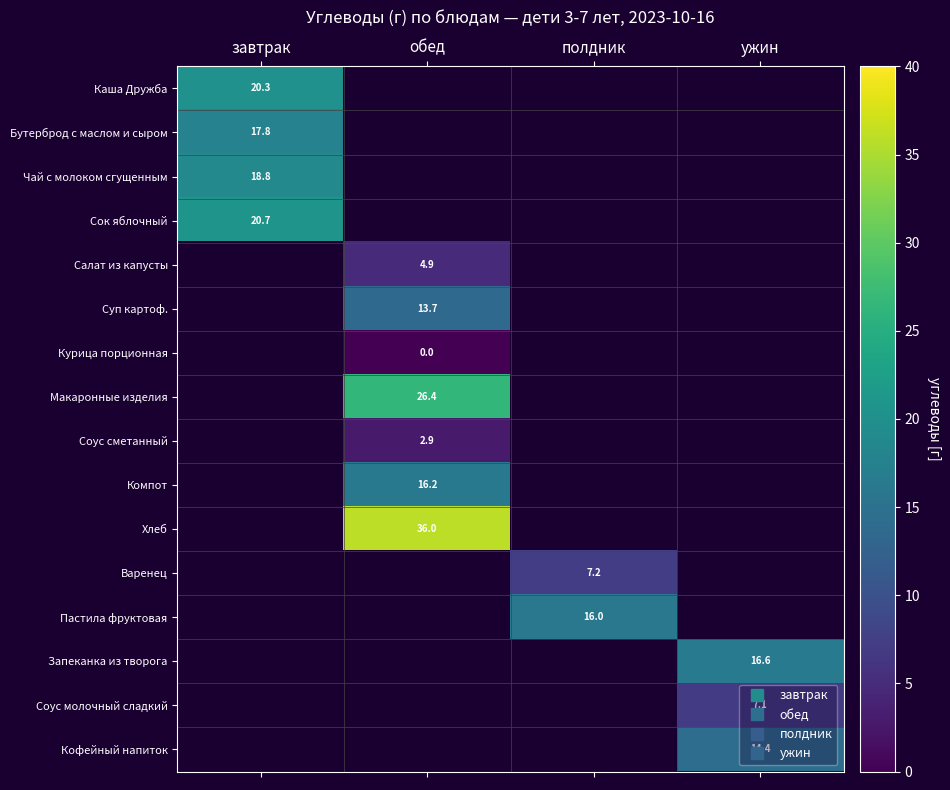

At how many categories does at least one series exceed 3?

4